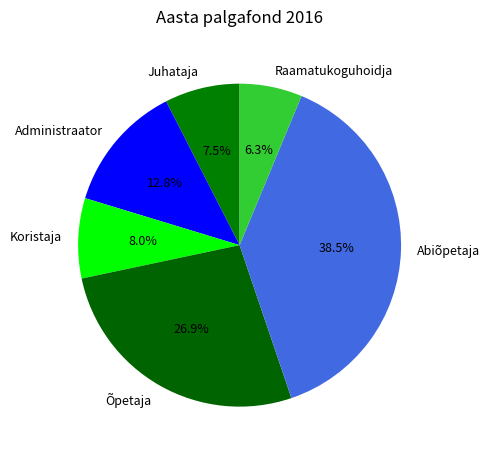

Is it true that Koristaja is 1% of the pie?

False